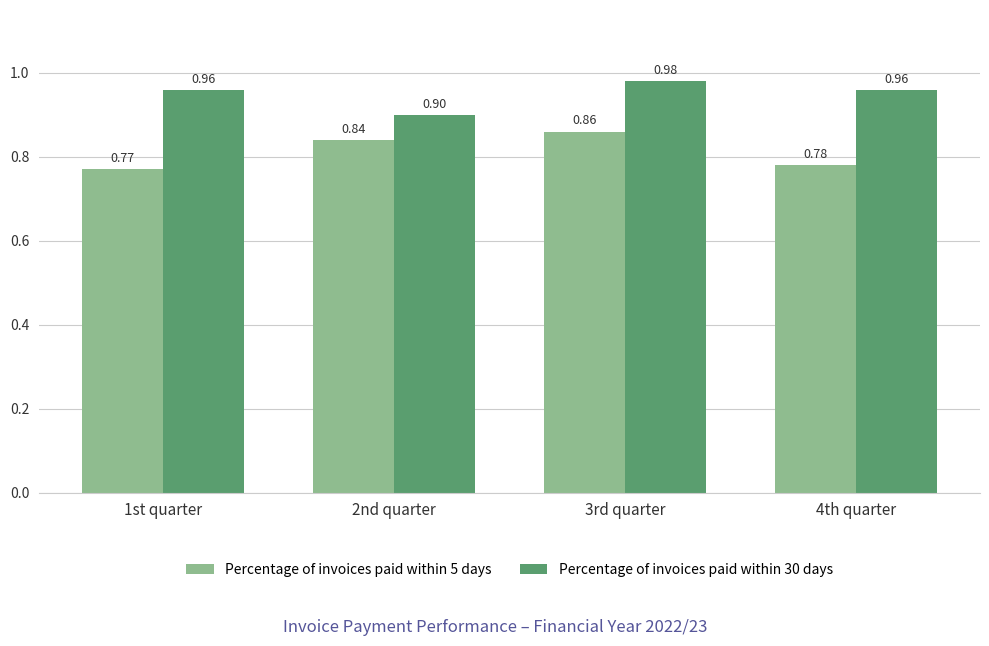

Count the Percentage of invoices paid within 5 days values in the range 0 to 1.

4